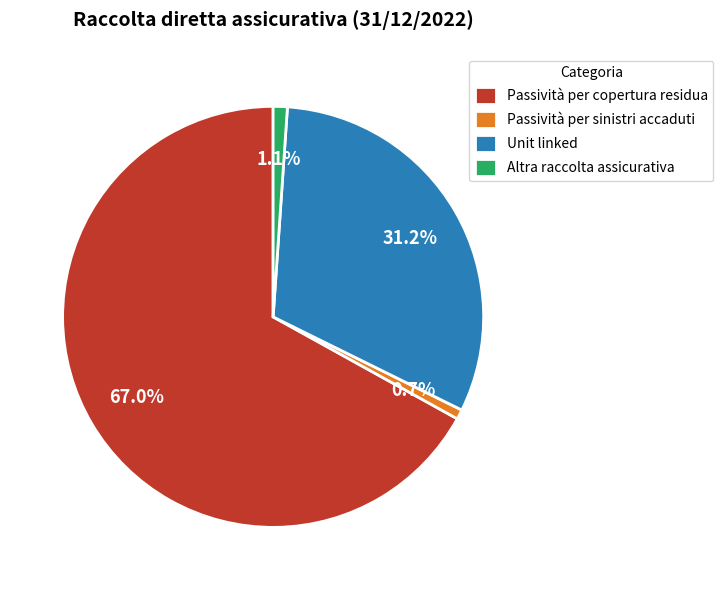

Combined, do Passività per copertura residua and Unit linked account for over 50%?

Yes